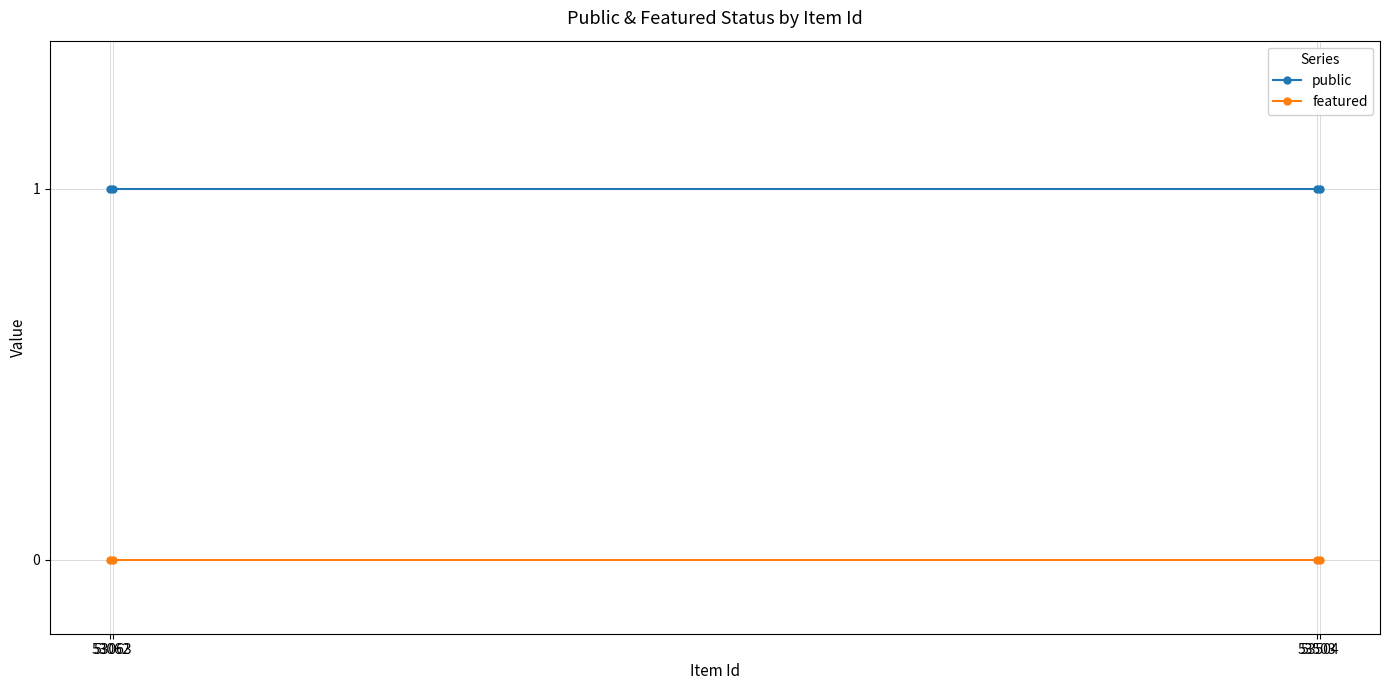

Reading right to left, list all the values displayed in this chart.

public: 53504=1	53503=1	53063=1	53062=1
featured: 53504=0	53503=0	53063=0	53062=0